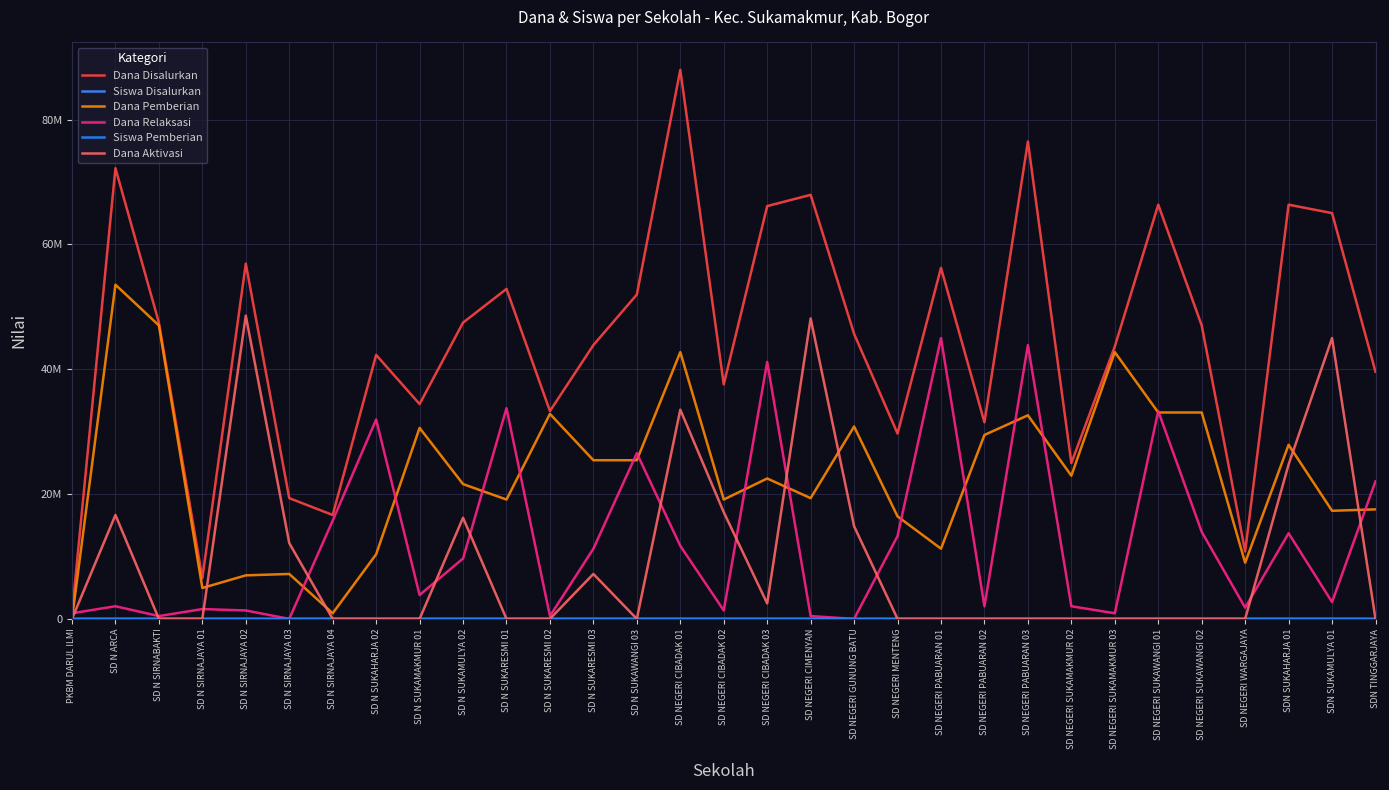

What is the sum of all Siswa Disalurkan values?

3414